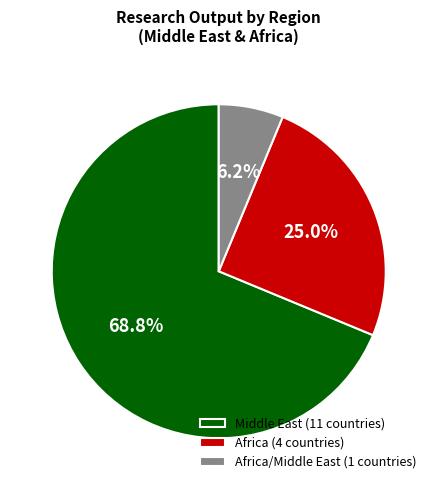

Do Africa/Middle East (1 countries) and Africa (4 countries) together represent more than half of the pie?

No